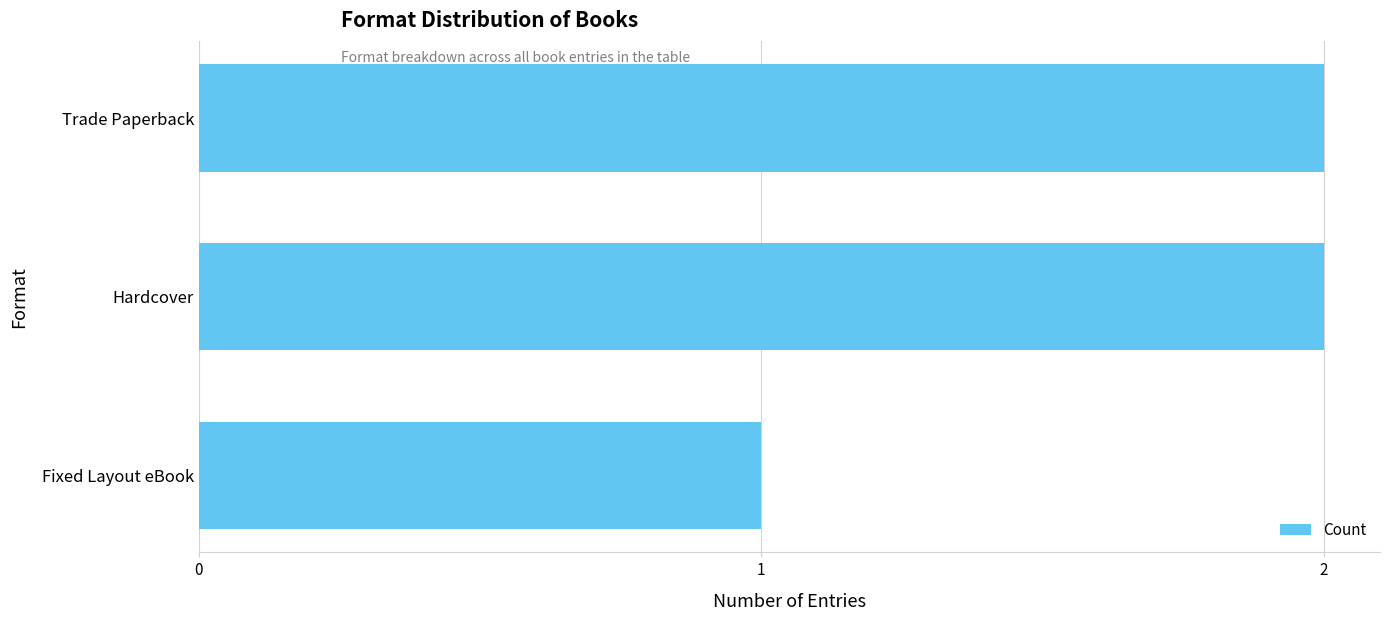

Is it true that the value at Trade Paperback is 2?

True